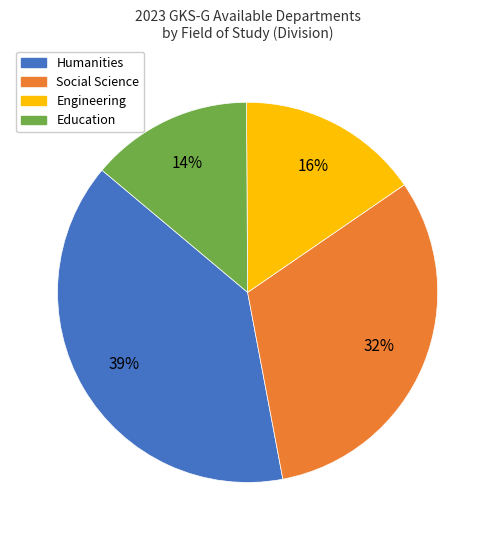

To the nearest percent, what portion does Education represent?

14%